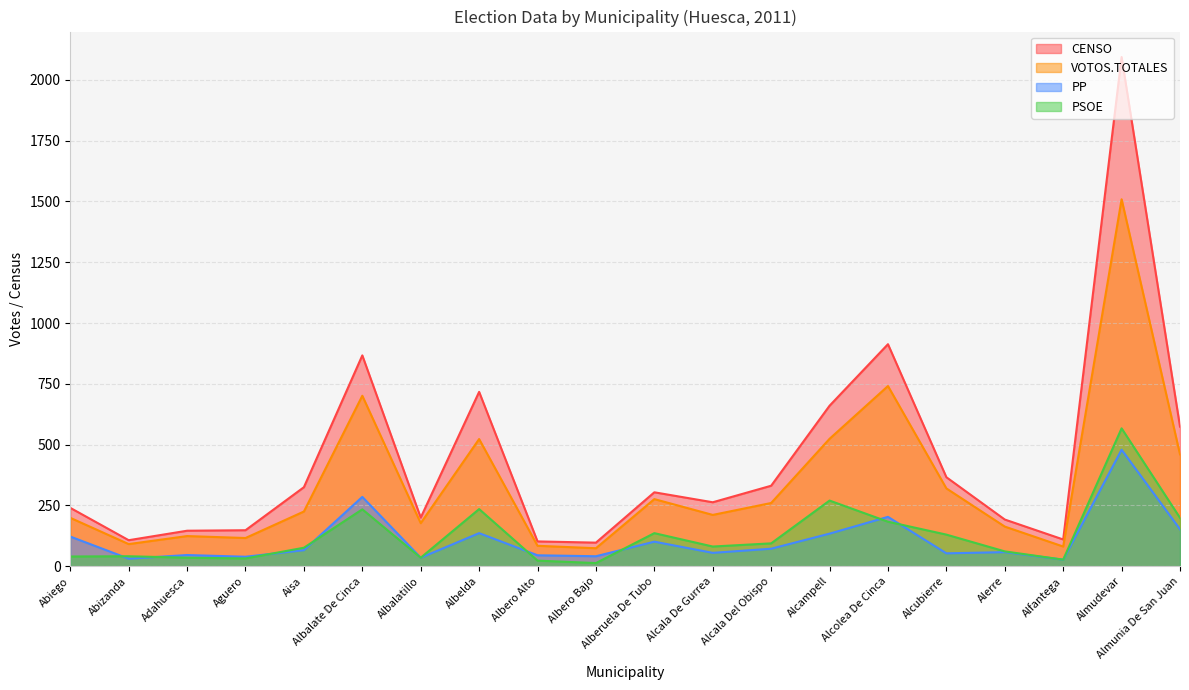

What is the minimum value shown in the chart?

13